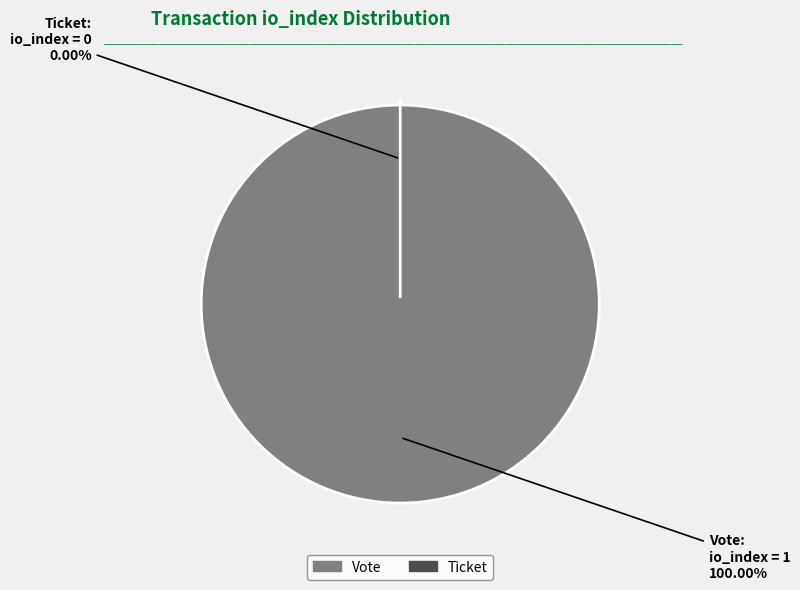

To the nearest percent, what is the combined percentage of Ticket (io_index=0) and Vote (io_index=1)?

100%